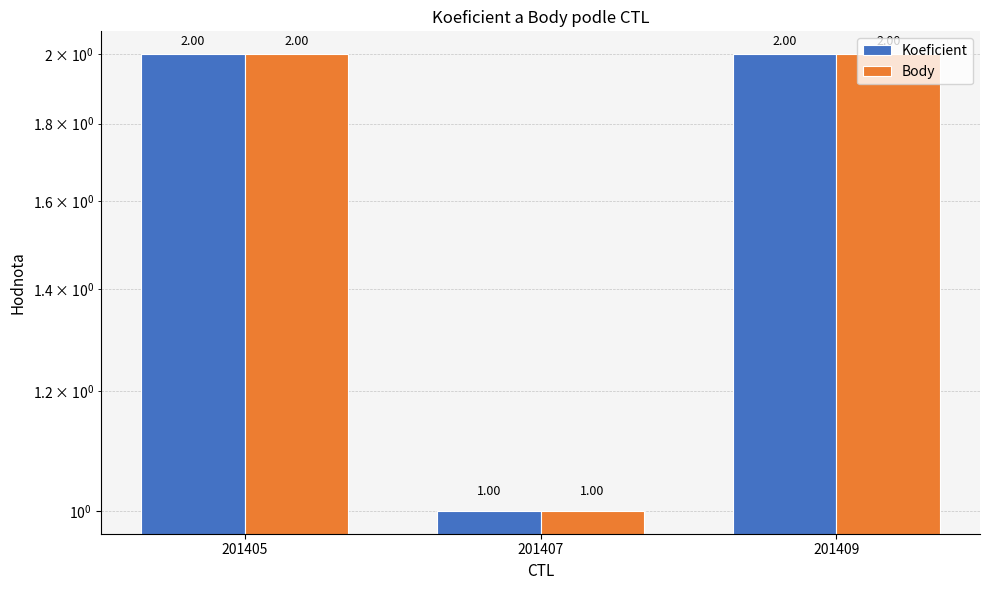

What is the difference between the Koeficient values at 201407 and 201405?

1